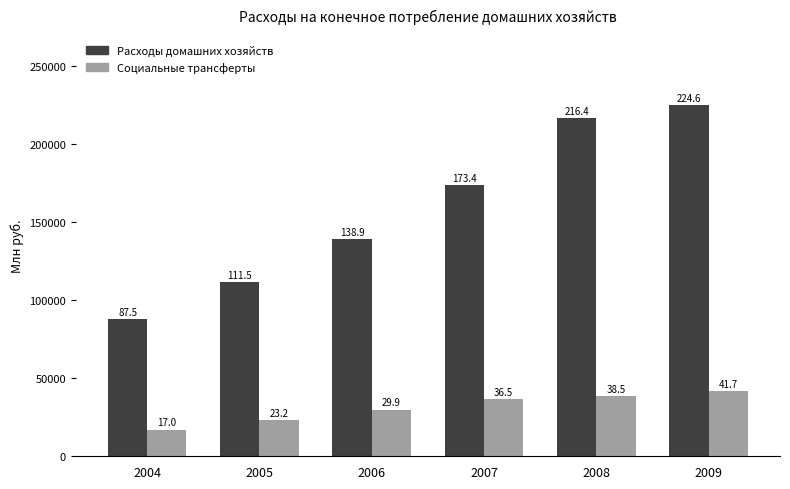

How many bars are there in each group?

2